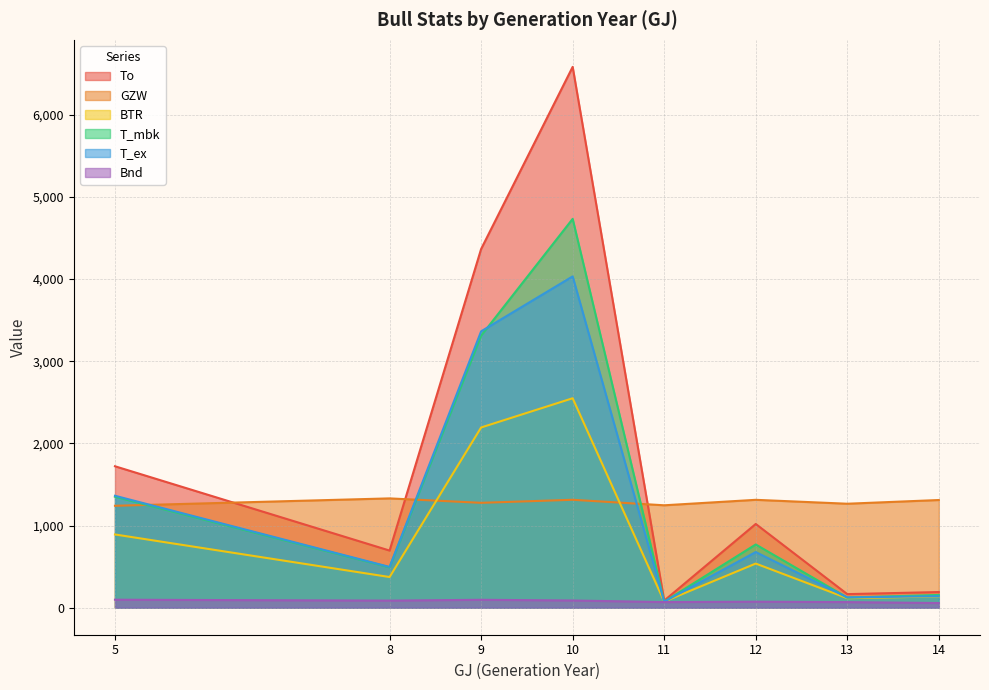

What is the sum of the Bnd values at 11 and 9?

164.0